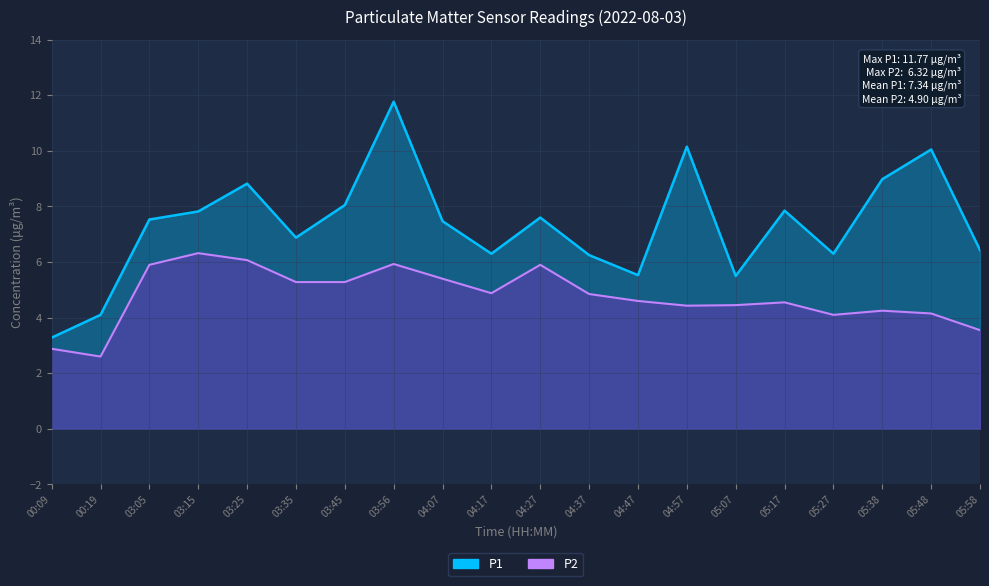

What is the difference between the P1 values at 03:56 and 03:25?

2.9